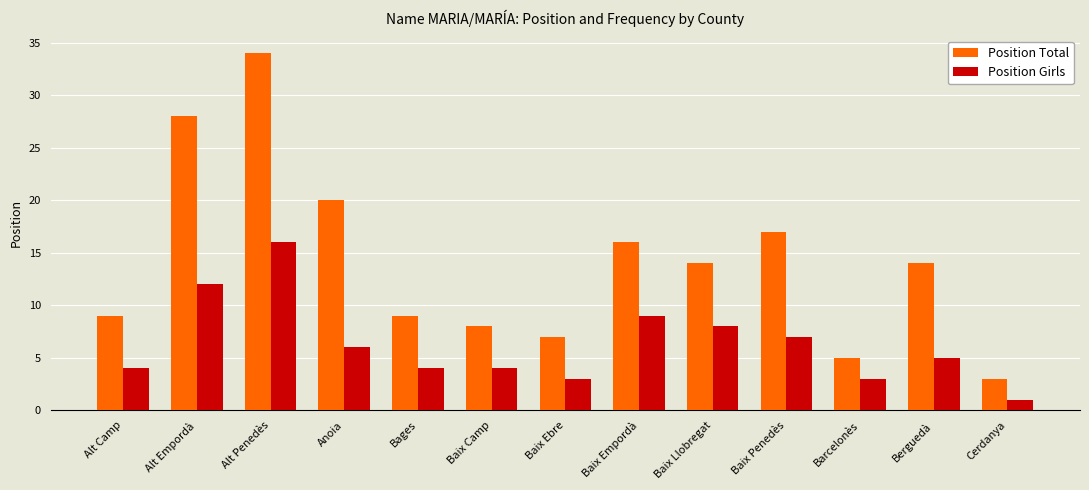

Which series has the largest range (max minus min)?

Position Total